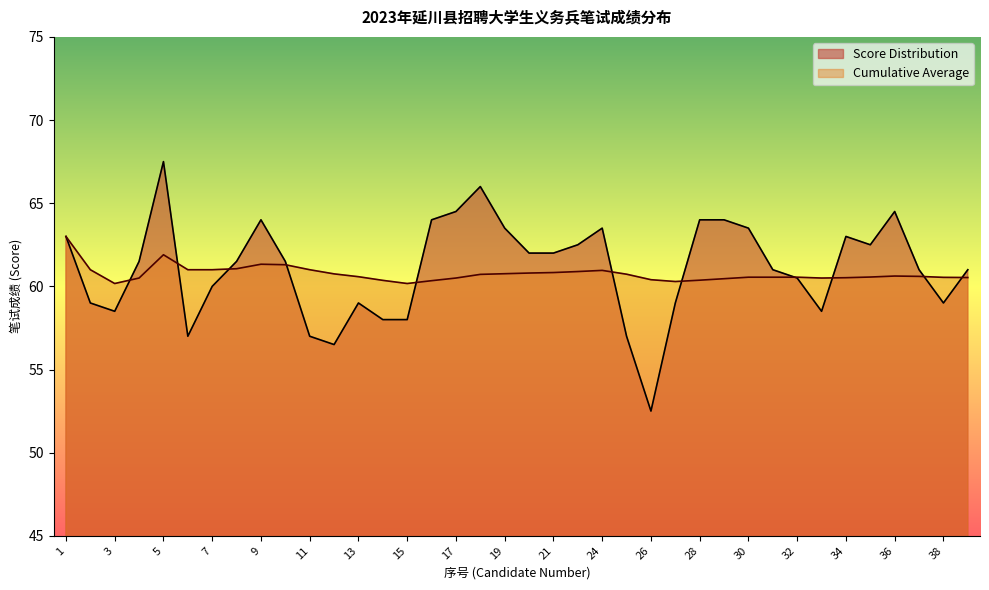

What is the difference between the Score Distribution values at 9 and 25?

7.0